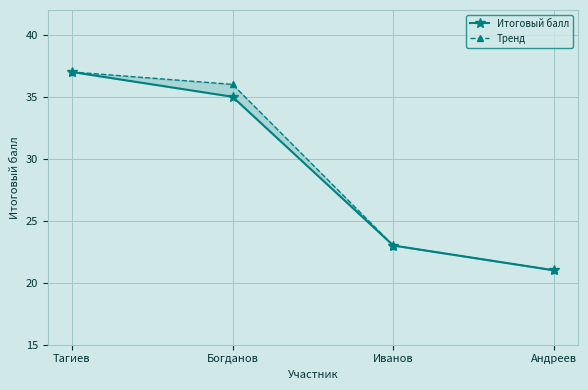

At which category is the sum across all series the highest?

Тагиев